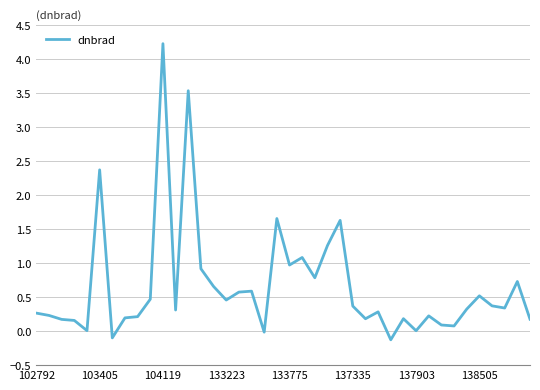

What is the difference between the maximum and minimum values?

4.4